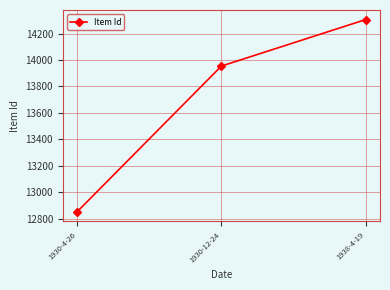

Does the chart have visible grid lines?

Yes